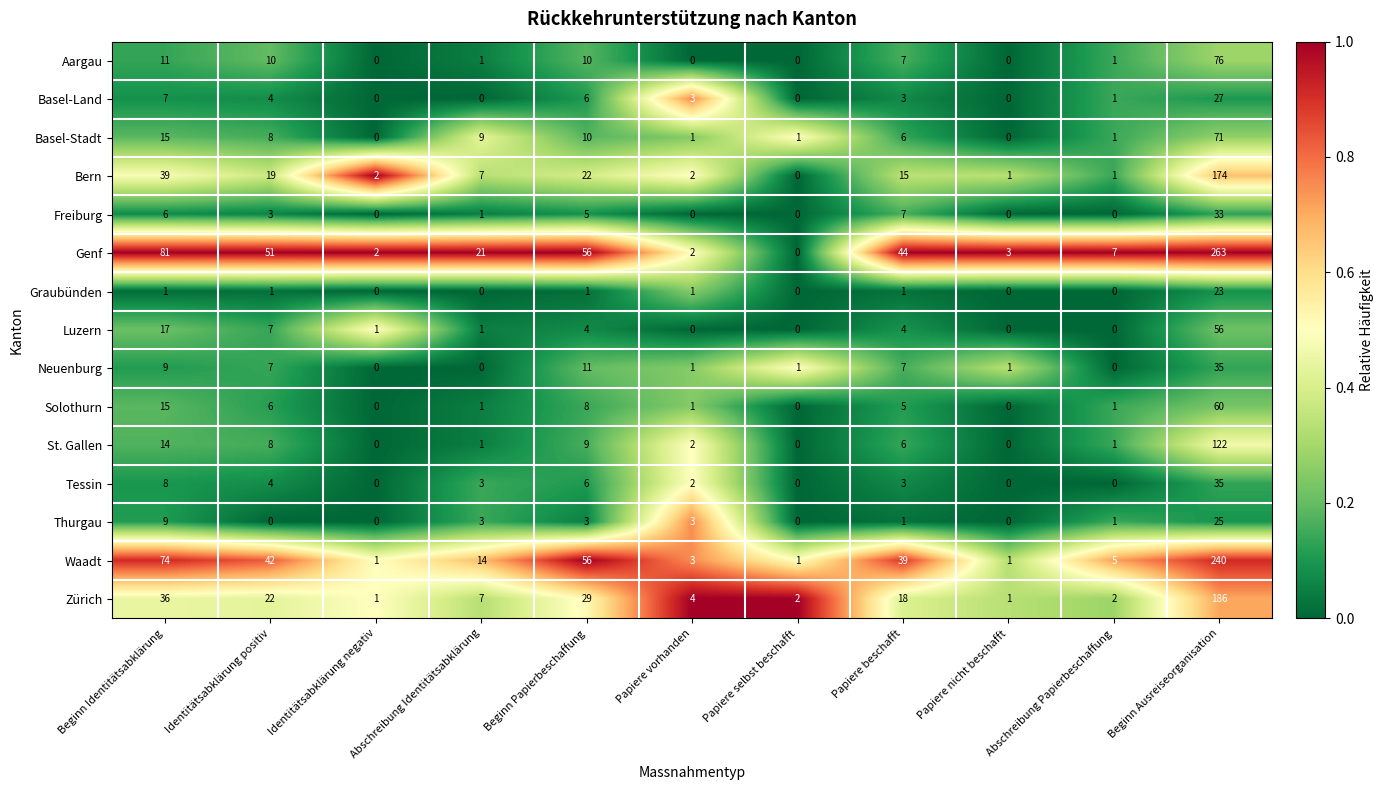

How many series are shown in this chart?

15